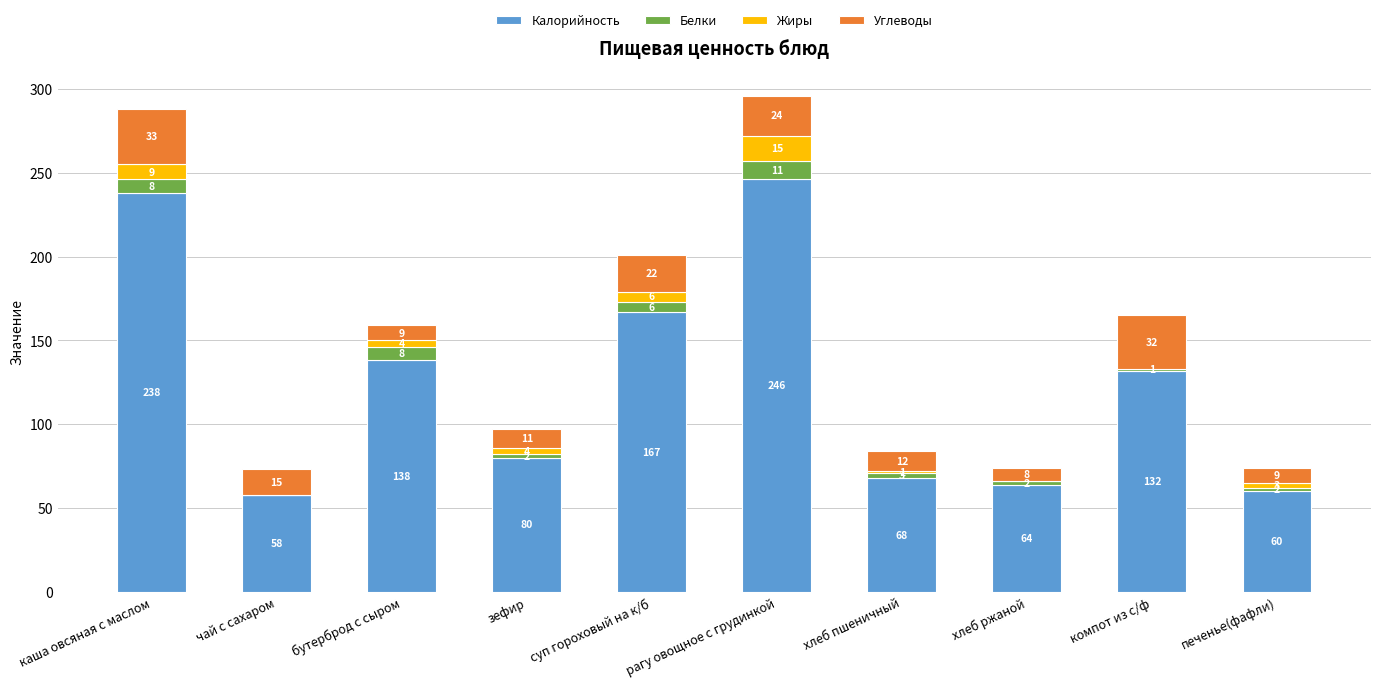

Is it true that Калорийность equals 246 at рагу овощное с грудинкой?

True